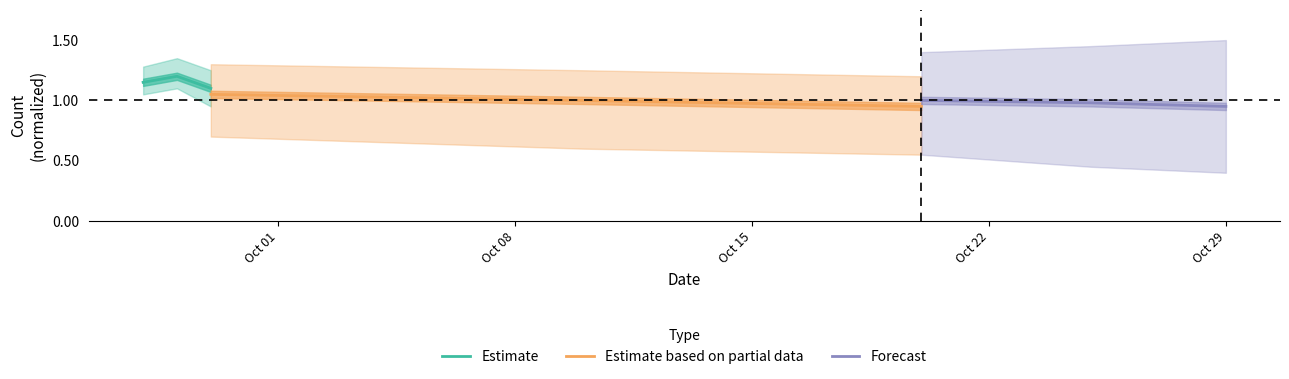

How many Estimate based on partial data values are between 0 and 1?

2